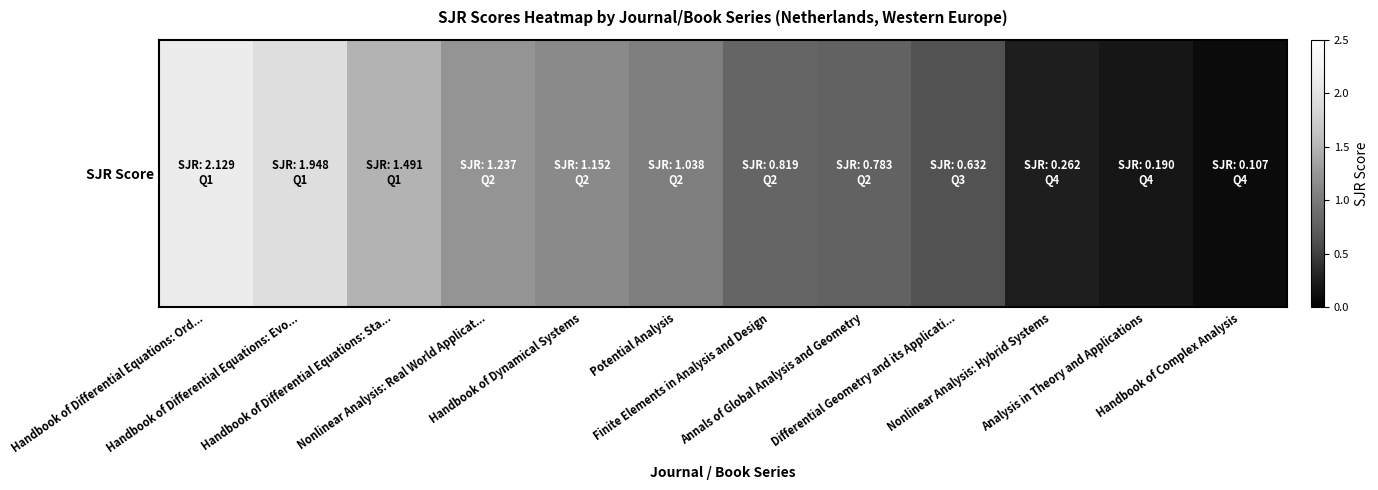

True or false: the data shows 0.1 at Analysis in Theory and Applications.

False